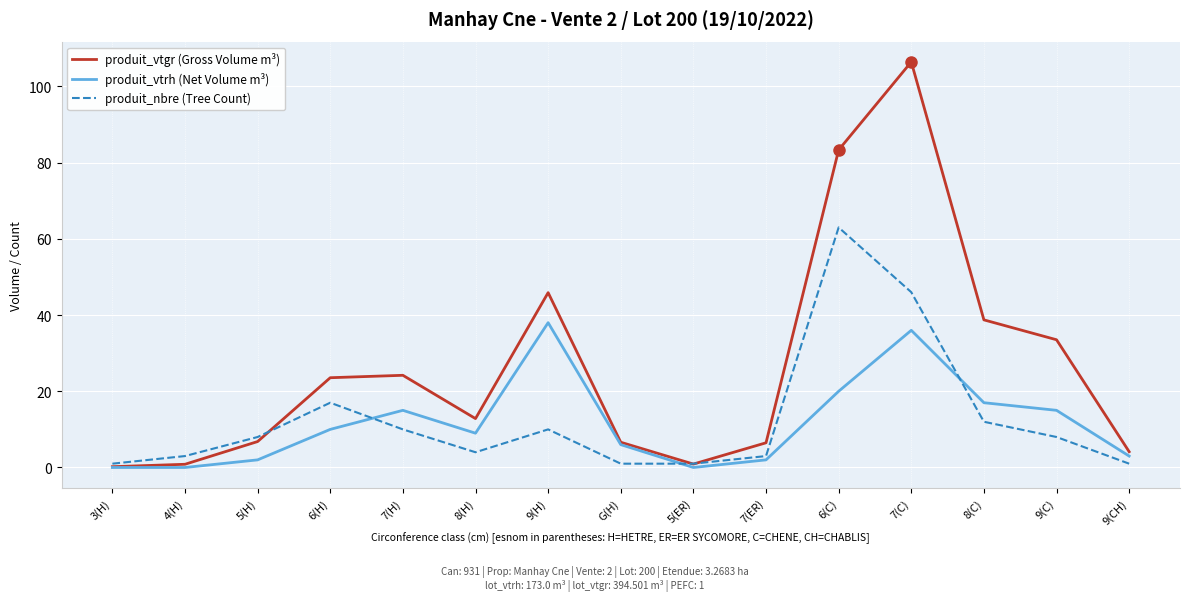

What is the sum of all produit_vtgr (Gross Volume m³) values?

394.5